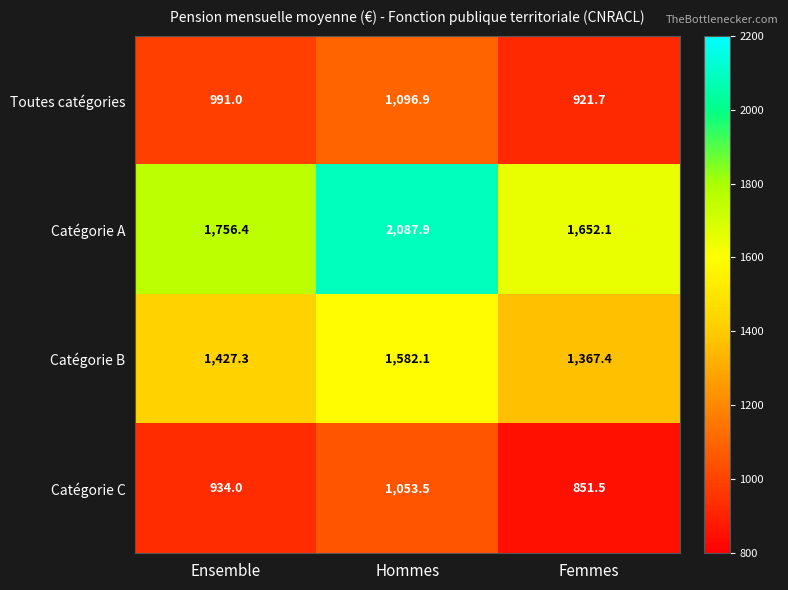

Which category has the lowest value across all series?

Femmes